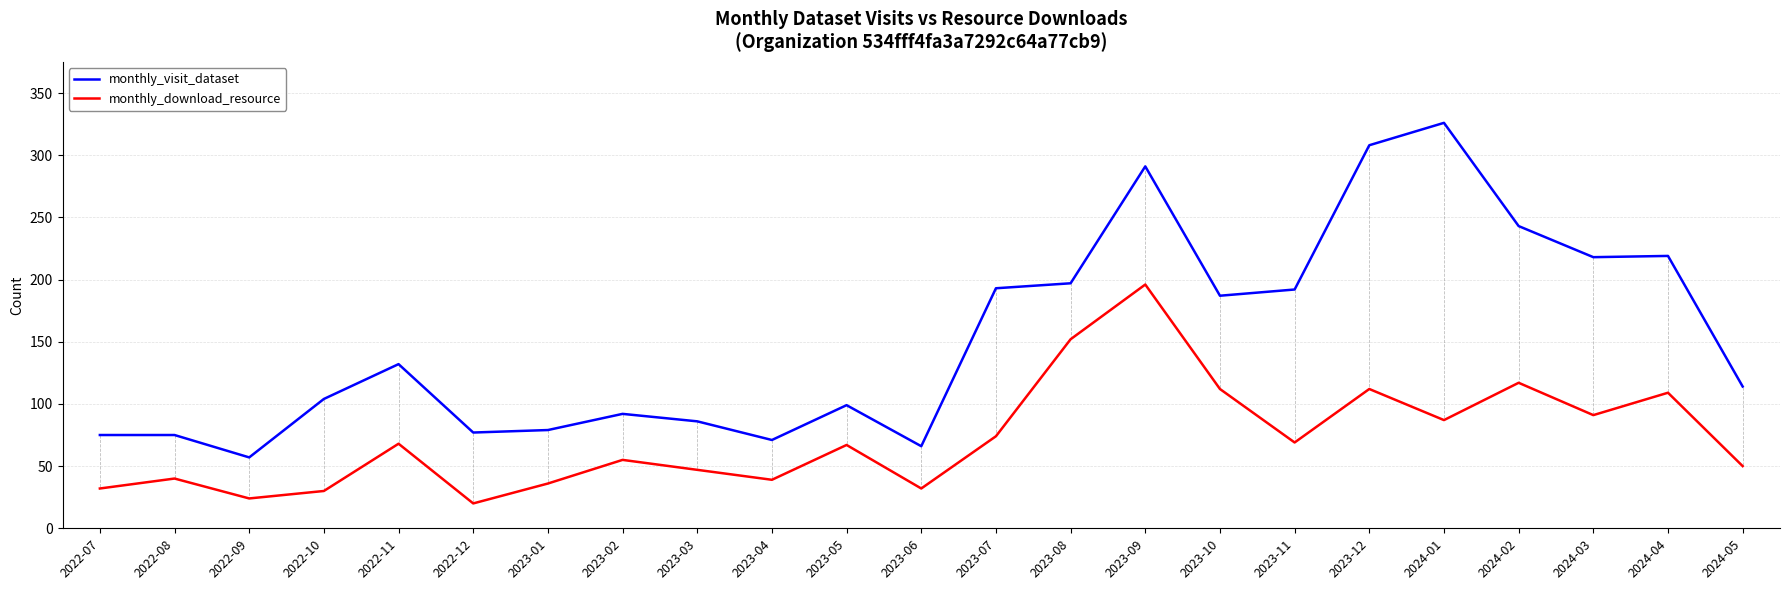

What is the difference between the maximum and minimum values in the monthly_visit_dataset series?

269